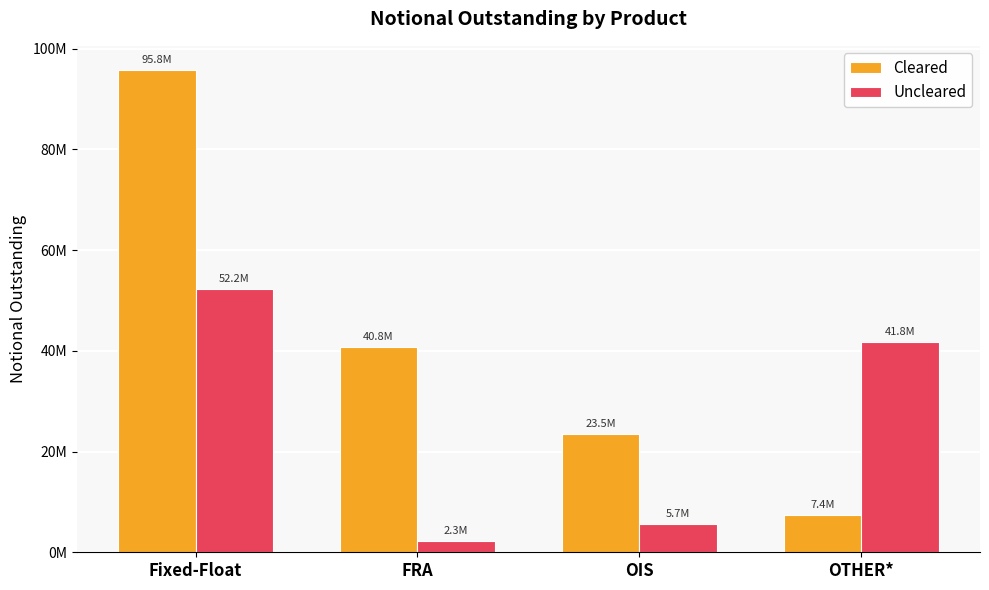

Between Fixed-Float and OTHER*, which series saw the biggest shift?

Cleared